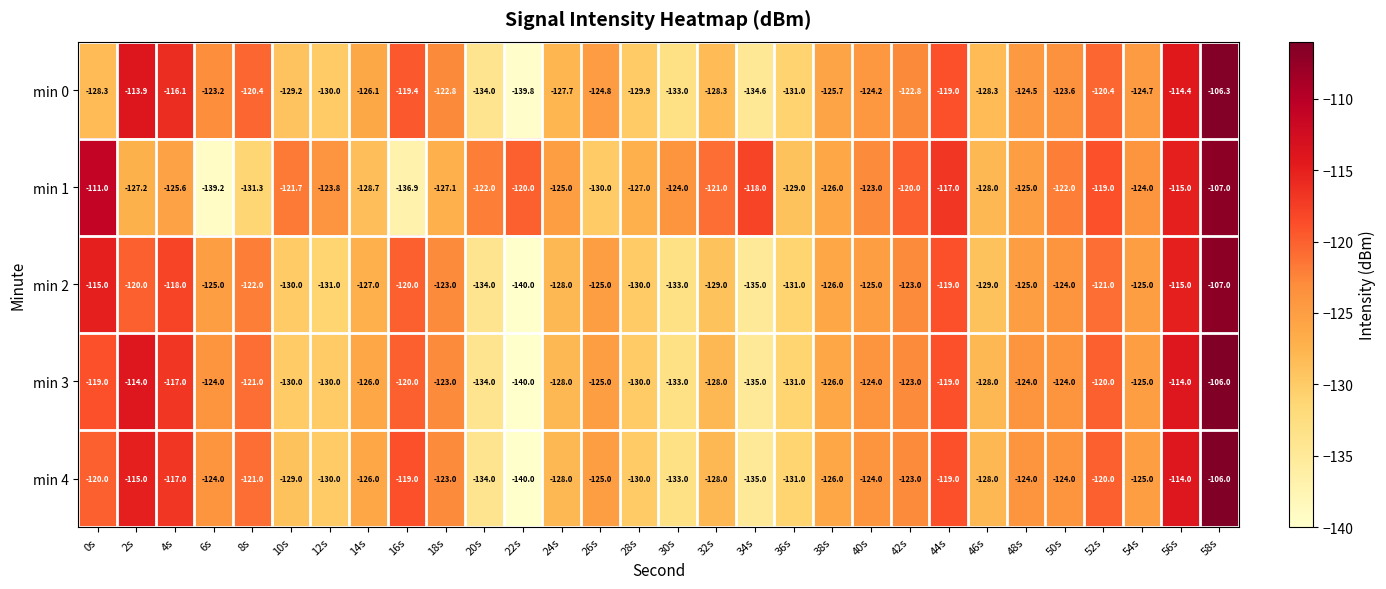

What is the difference between the maximum and second lowest values in the min 1 series?

29.9